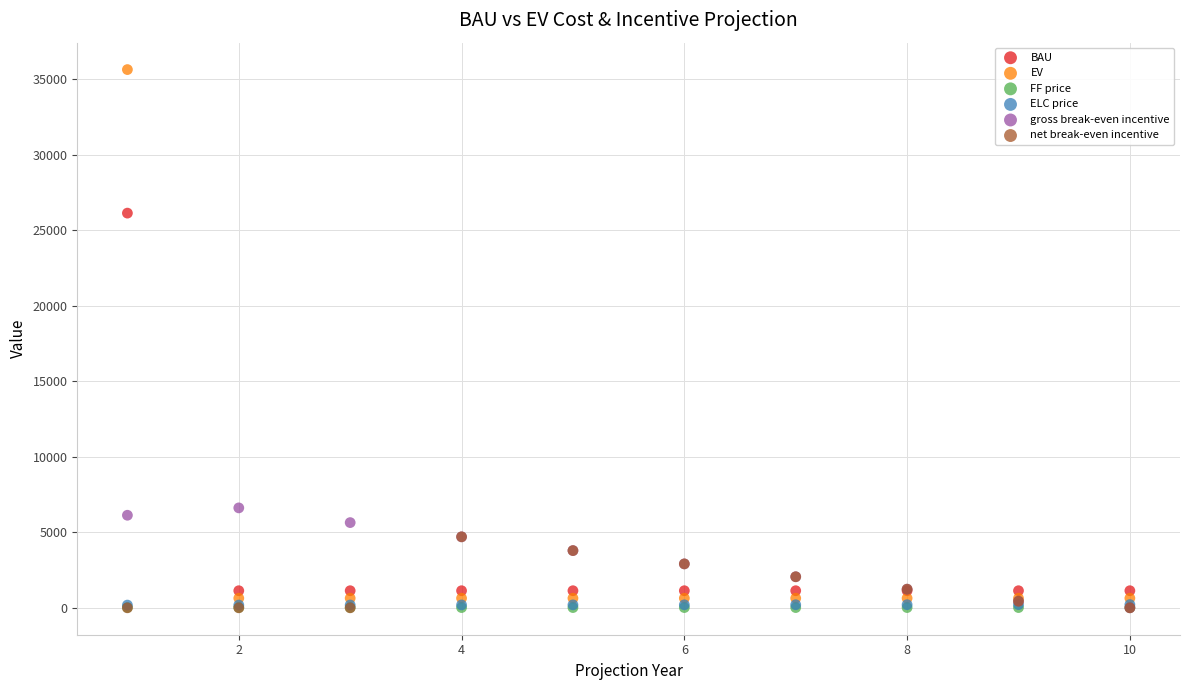

Which series contains the highest Y value?

EV